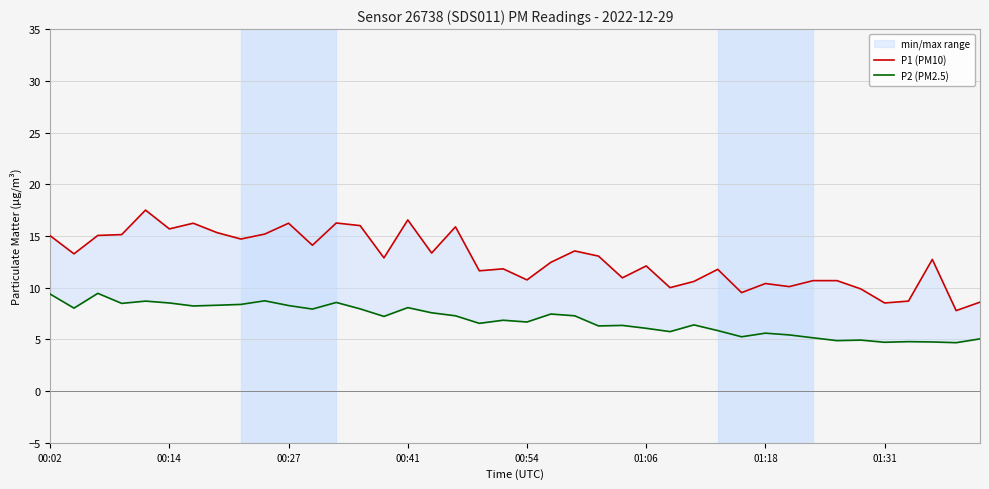

The value of P2 (PM2.5) at 39 is 5.0. True or false?

True